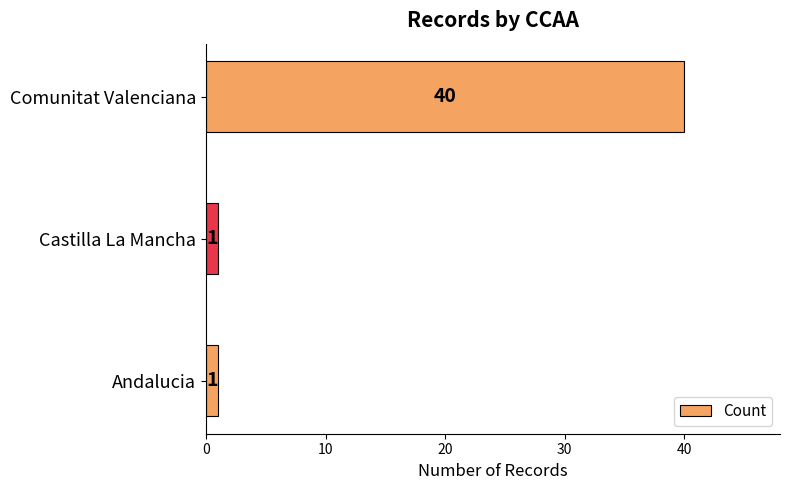

Reading top to bottom, transcribe all the data shown in this chart.

40	1	1